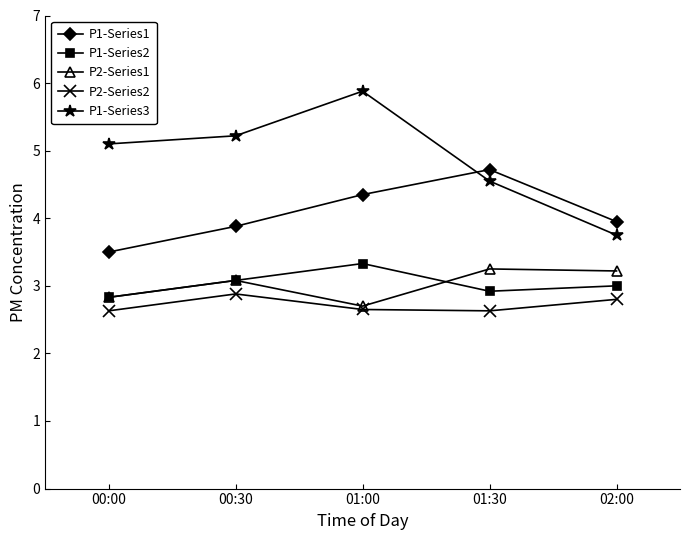

True or false: P1-Series1 and P2-Series2 cross at least once.

False